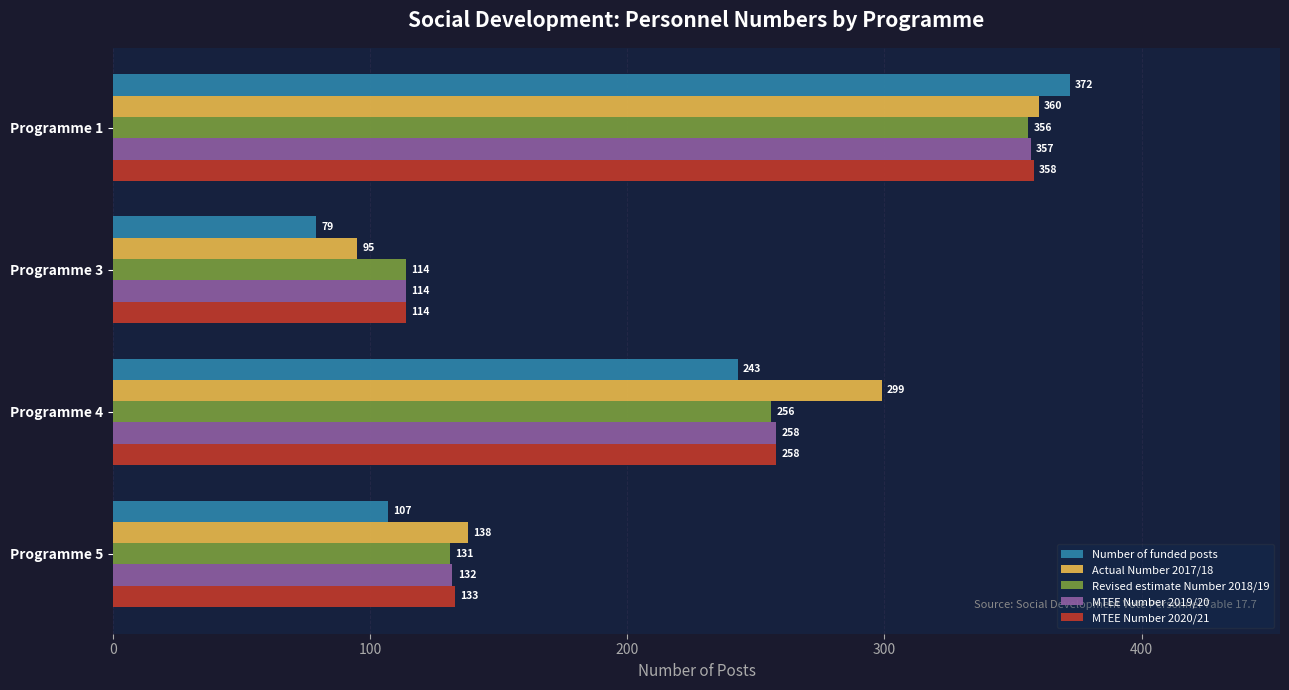

Rank the series by their maximum value, from highest to lowest.

Number of funded posts, Actual Number 2017/18, MTEE Number 2020/21, MTEE Number 2019/20, Revised estimate Number 2018/19